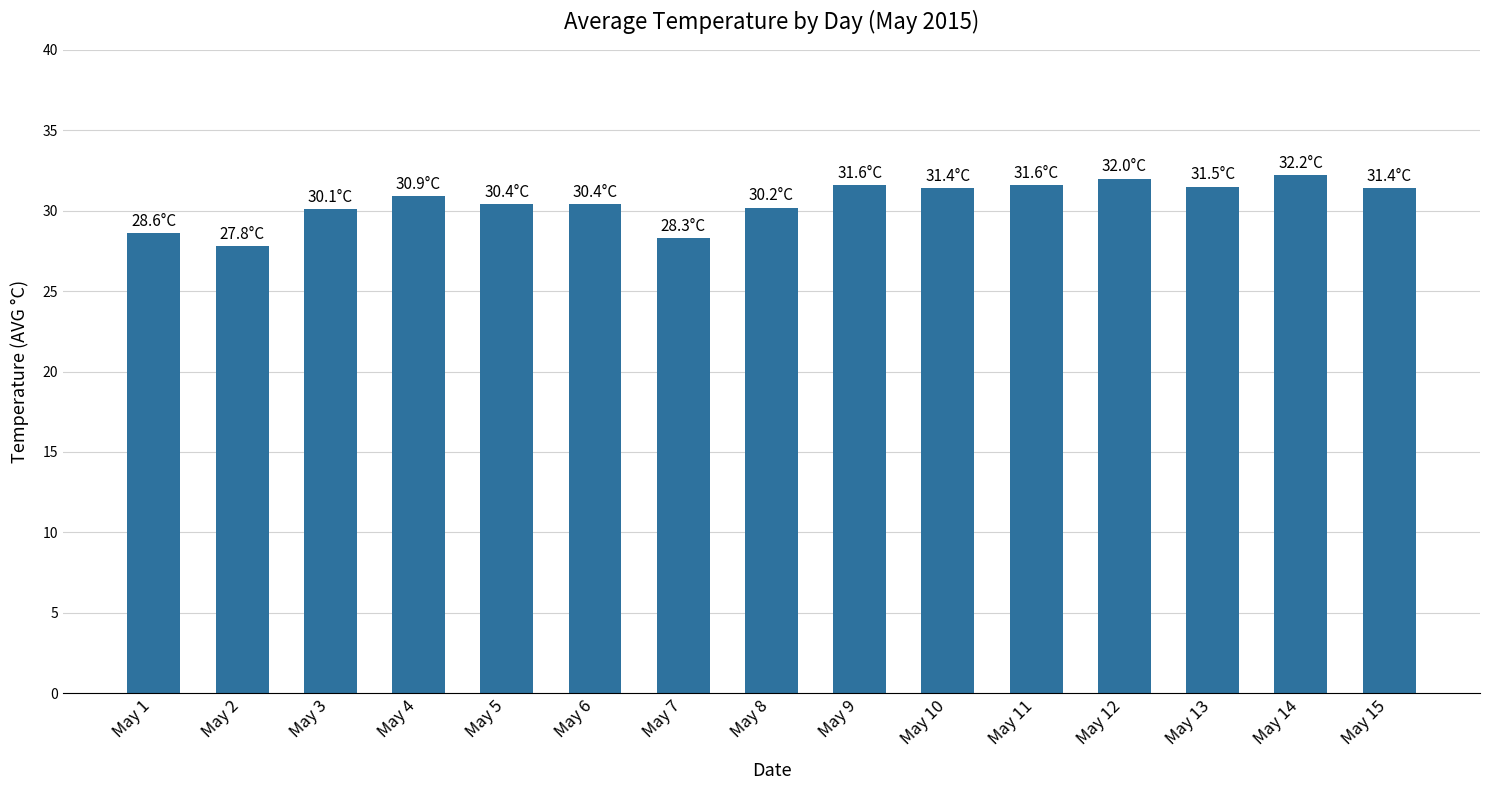

What is the minimum value shown in the chart?

27.8